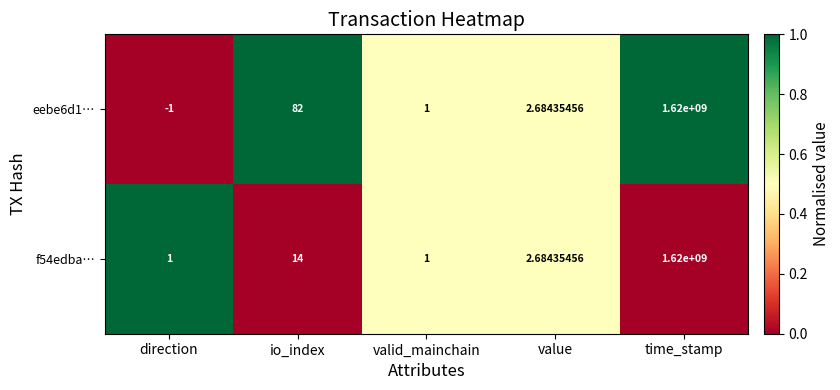

What is the difference between the highest and lowest values at direction?

2.0